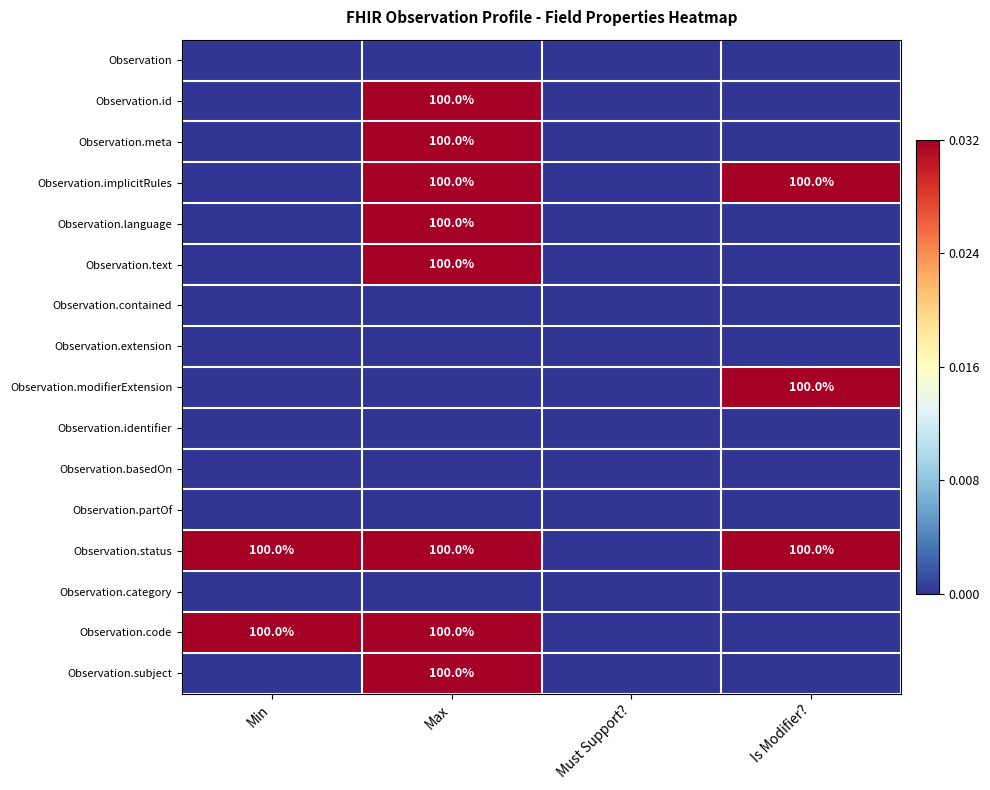

What is the sum of the Observation.implicitRules values at Max and Is Modifier??

200